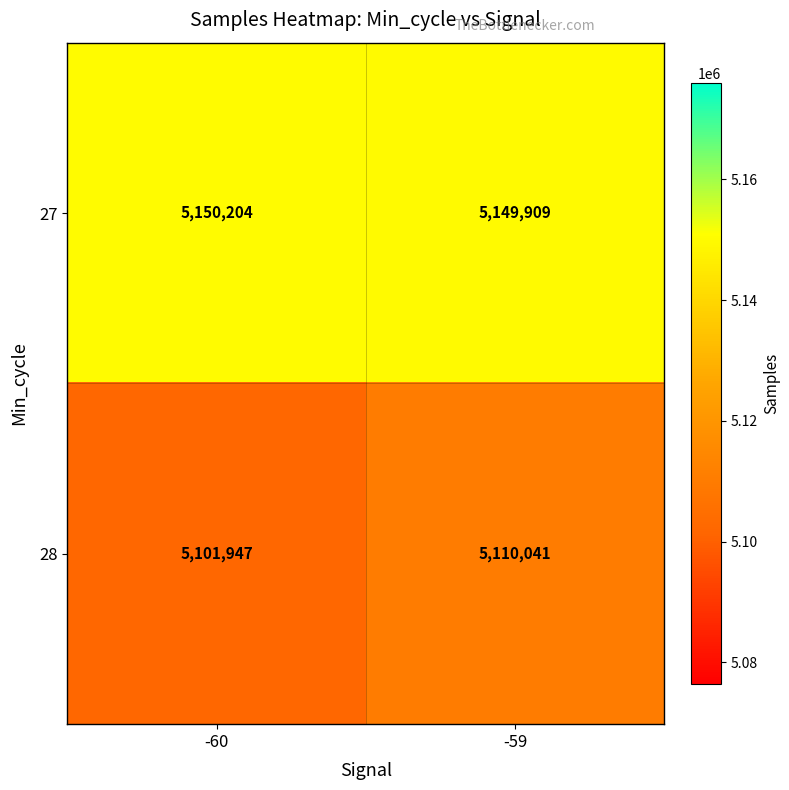

What is the maximum value shown in the chart?

5150204